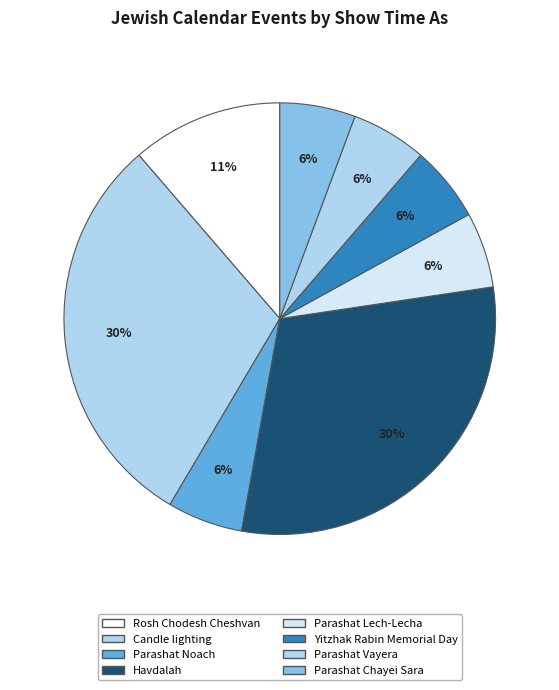

How many slices are in this pie chart?

8